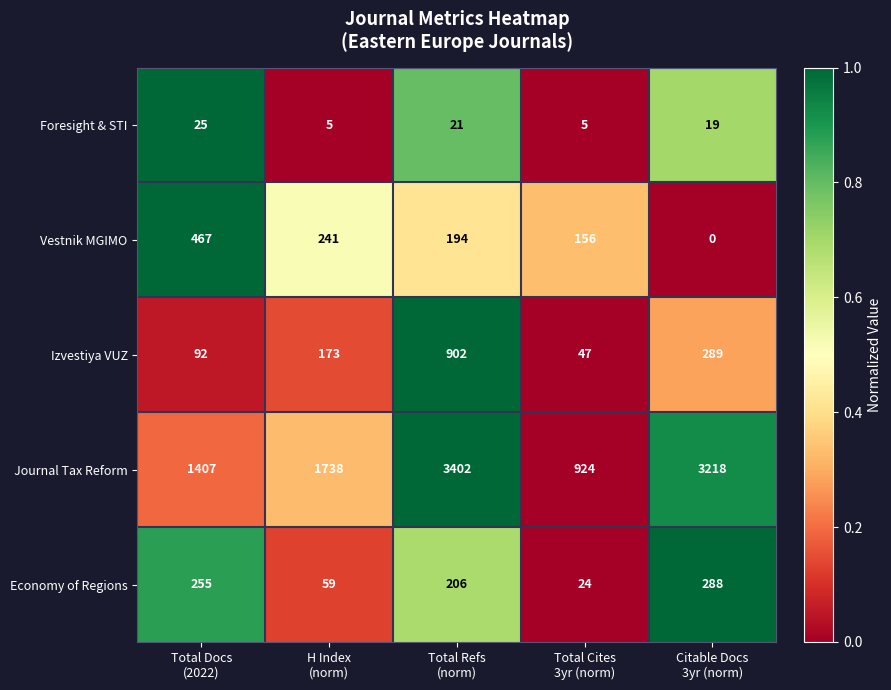

What is the average value of the Foresight & STI series?

15